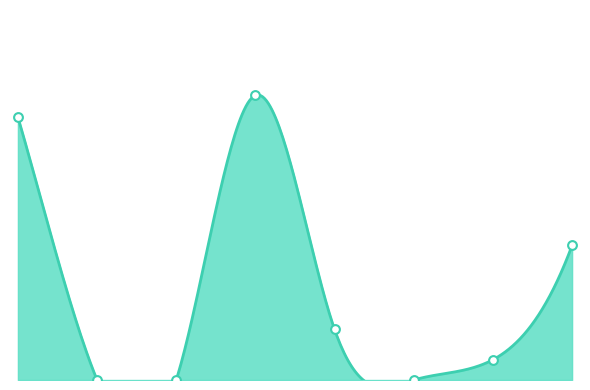

What is the change in value from 2793 to 2598?

+285